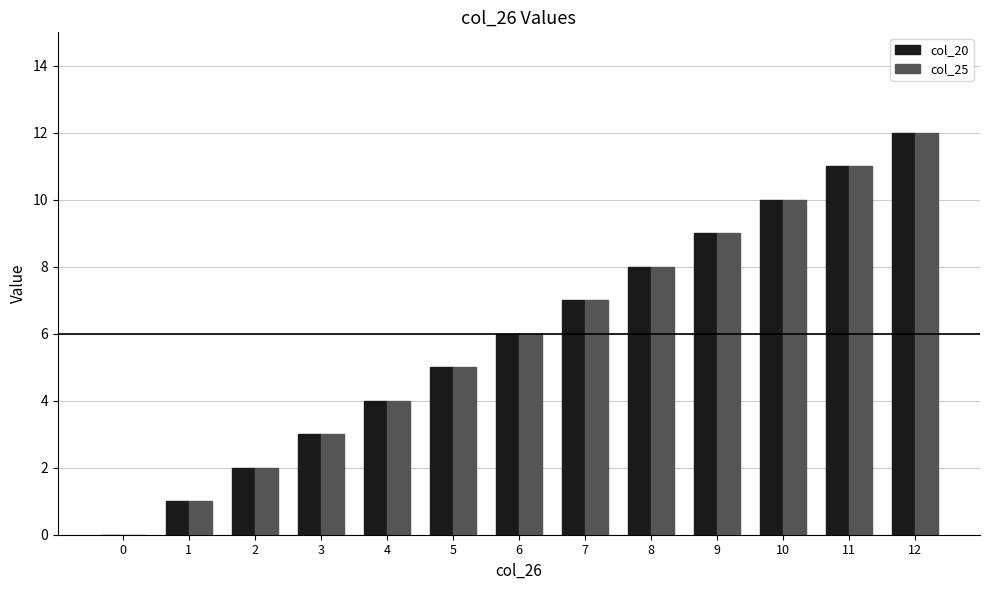

Reading left to right, transcribe all the data shown in this chart.

col_20: 0=0	1=1	2=2	3=3	4=4	5=5	6=6	7=7	8=8	9=9	10=10	11=11	12=12
col_25: 0=0	1=1	2=2	3=3	4=4	5=5	6=6	7=7	8=8	9=9	10=10	11=11	12=12